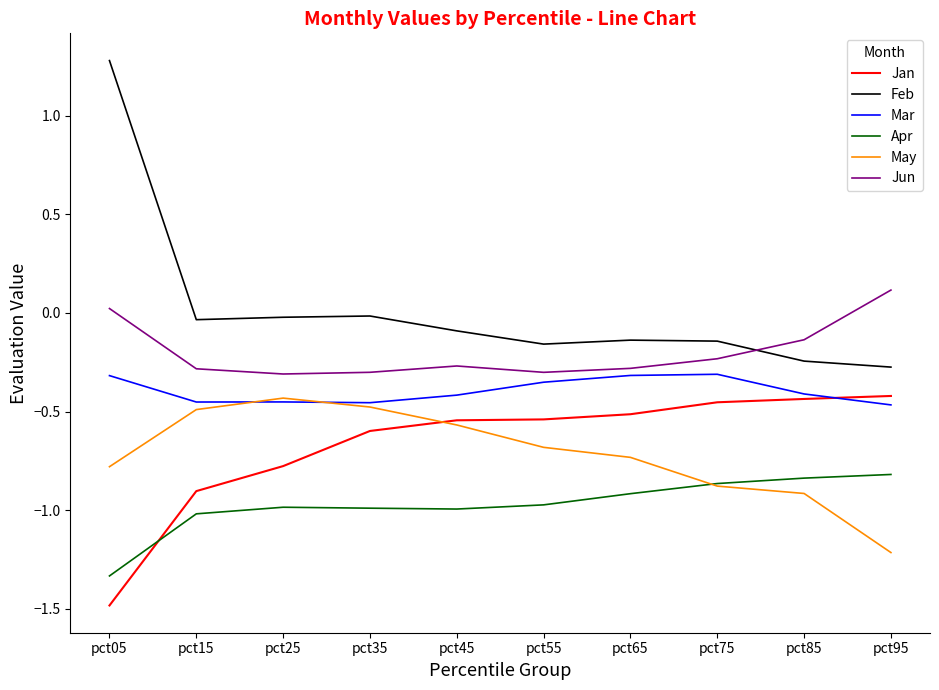

Which category has the highest value across all series?

pct05